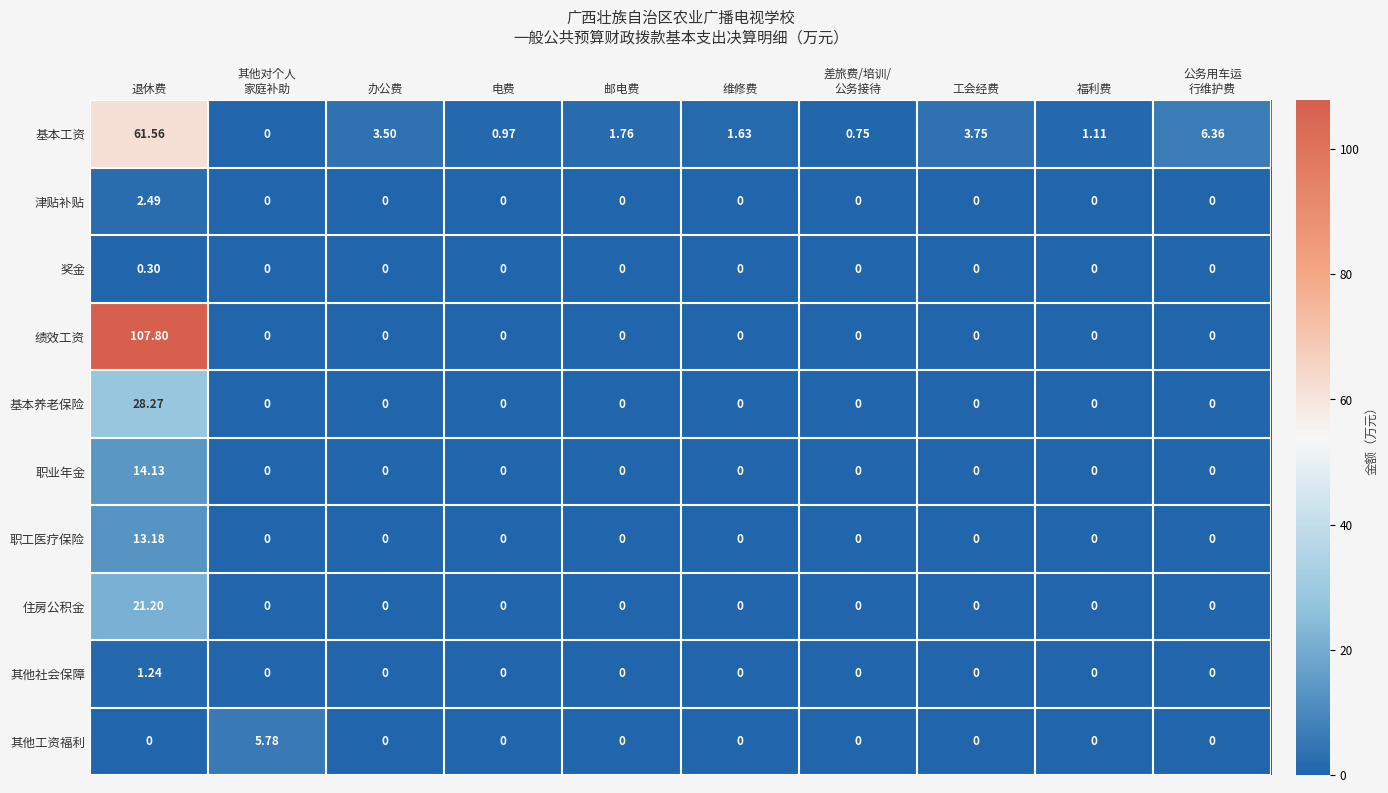

What is the difference between the highest and lowest values at 退休费?

107.8